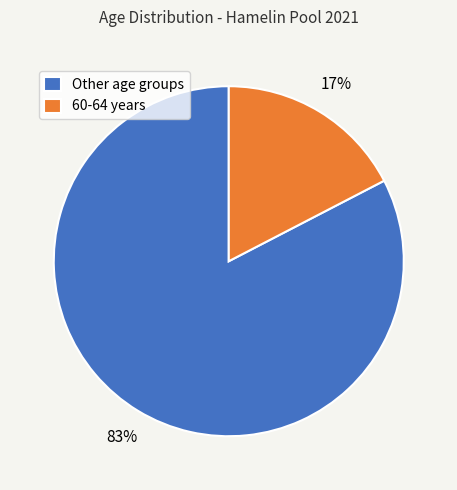

Which slice is the largest?

Other age groups